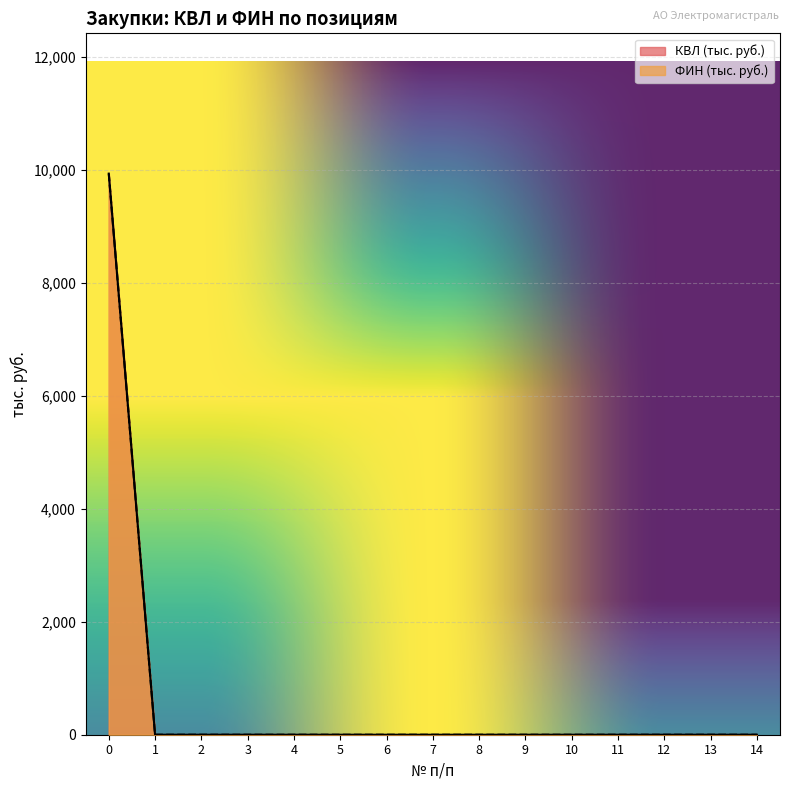

Is the value of ФИН (тыс. руб.) at 8 greater than the value of КВЛ (тыс. руб.) at 0?

No